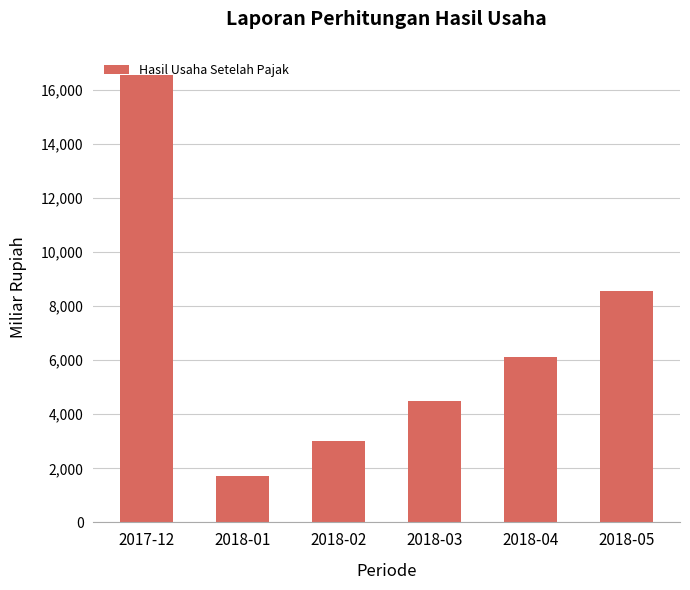

List the labels in order of value, smallest first.

2018-01, 2018-02, 2018-03, 2018-04, 2018-05, 2017-12